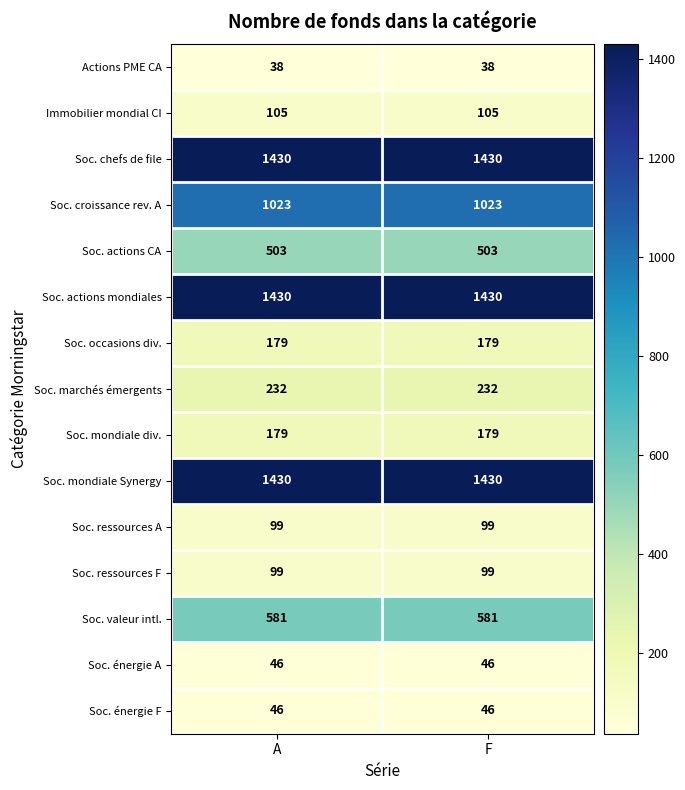

What is the total value across all series at F?

7420